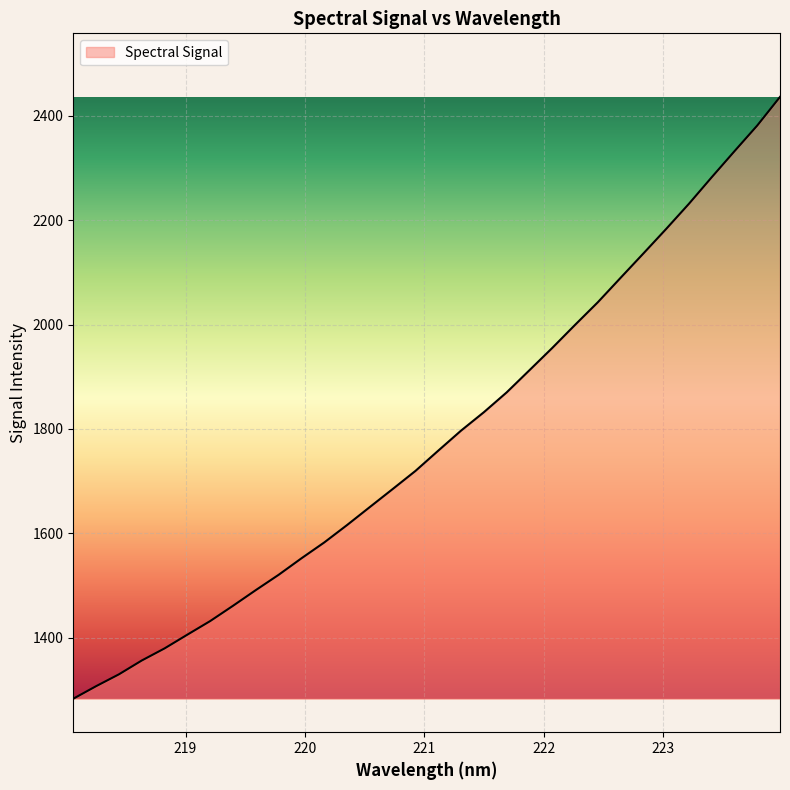

What is the difference between the maximum and minimum values?

1153.1